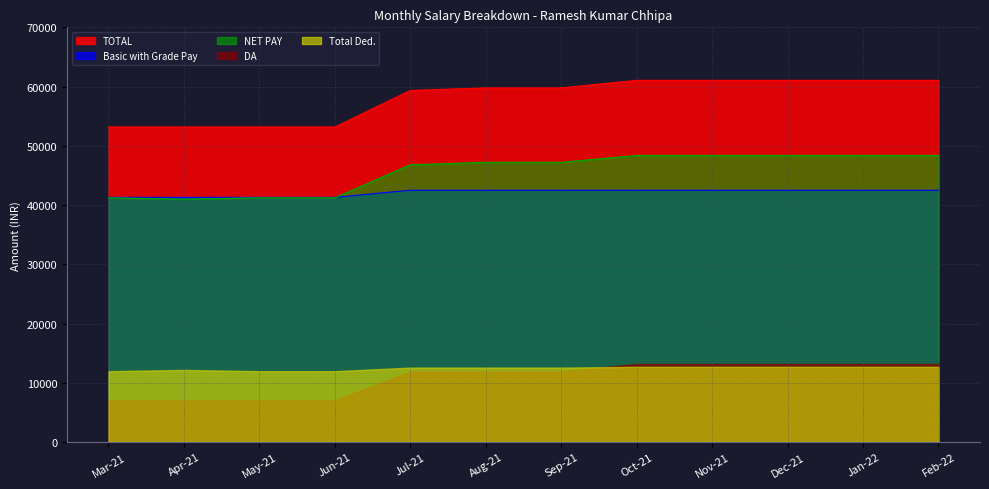

At how many categories does at least one series exceed 41820?

12